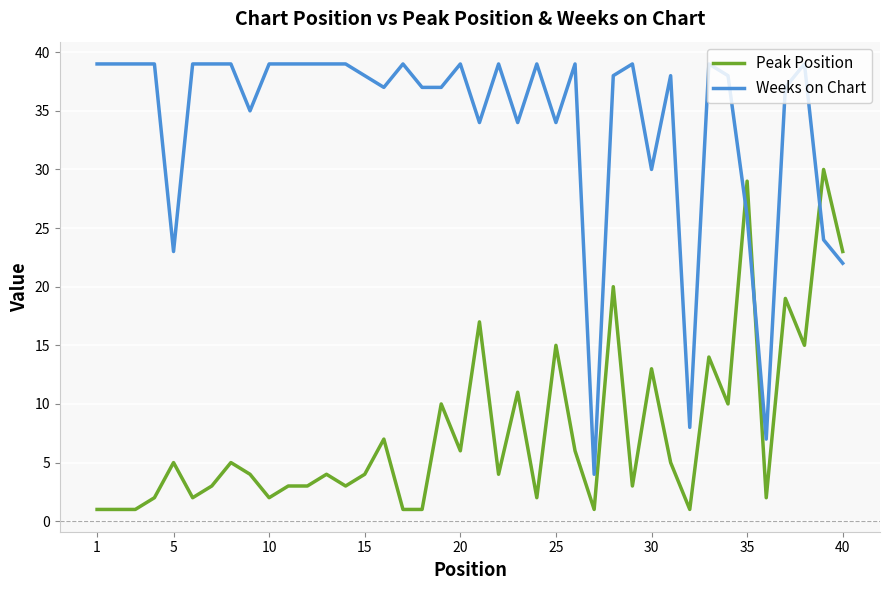

True or false: Weeks on Chart and Peak Position intersect in this chart.

True